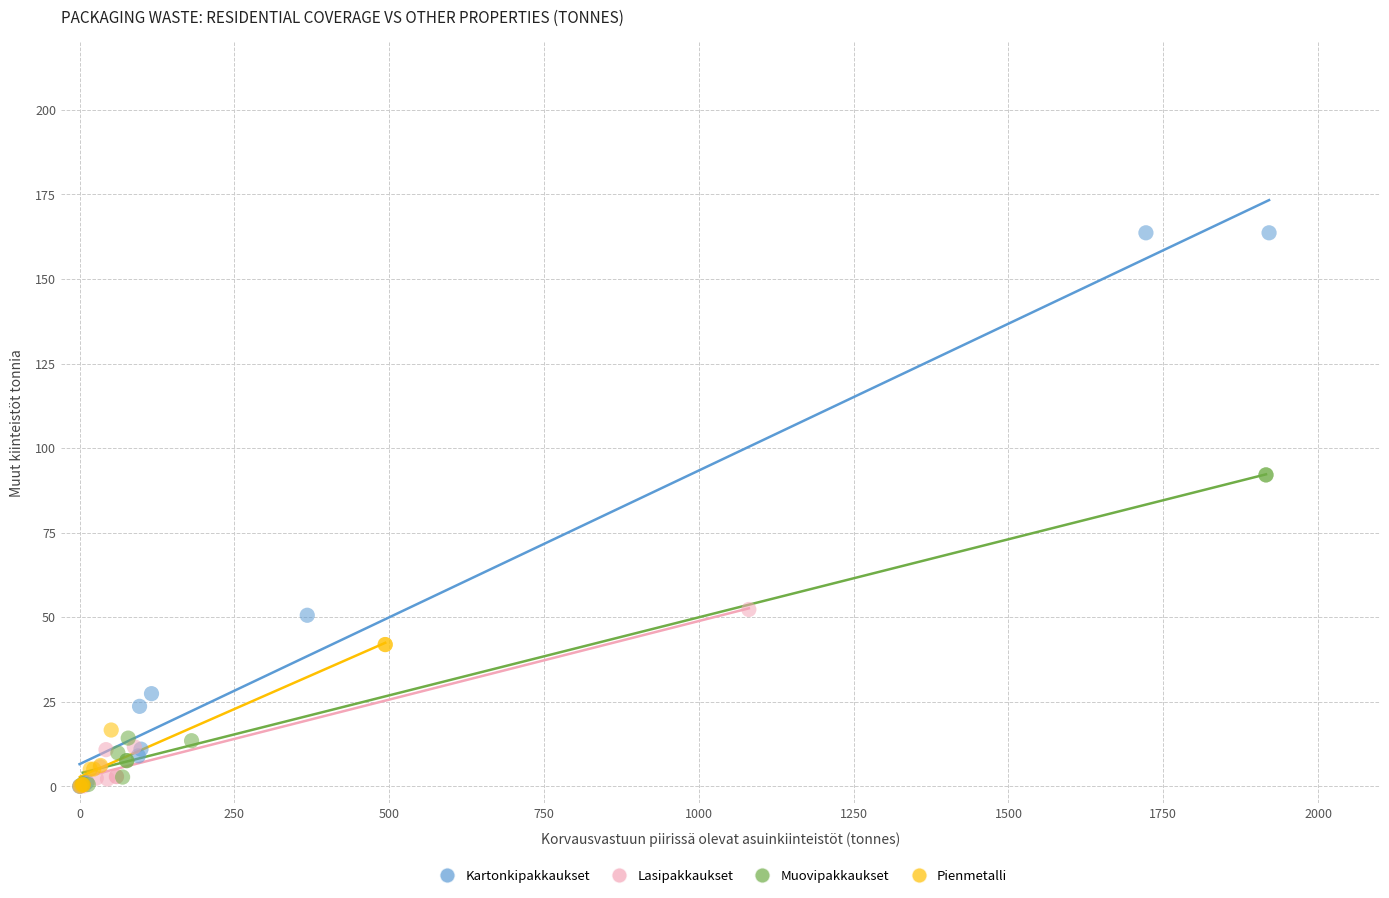

Which series has the largest Y range (max minus min)?

Kartonkipakkaukset